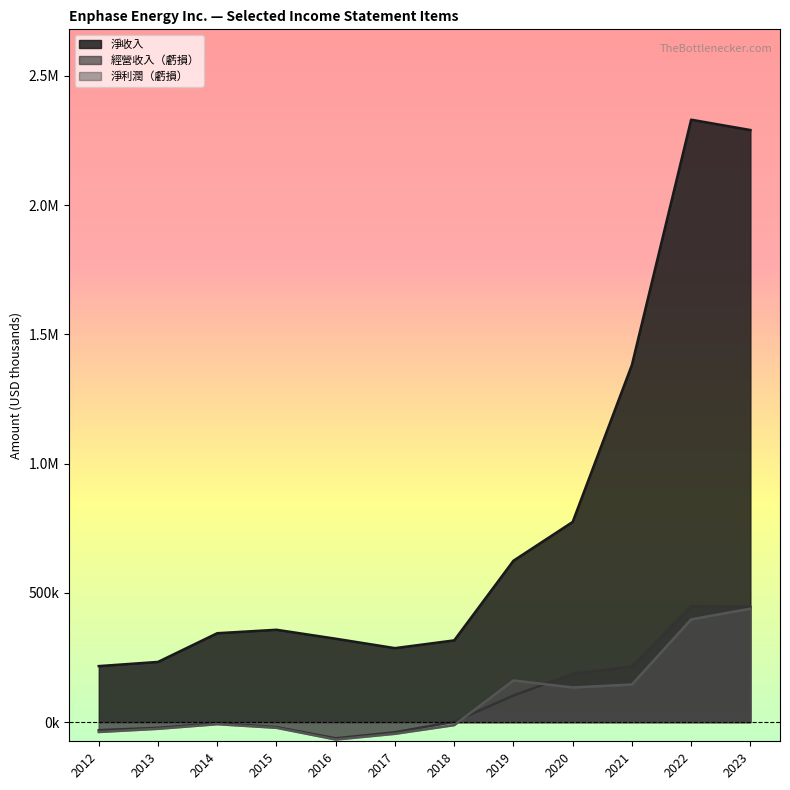

Where is the first local maximum for 淨利潤（虧損）?

2014